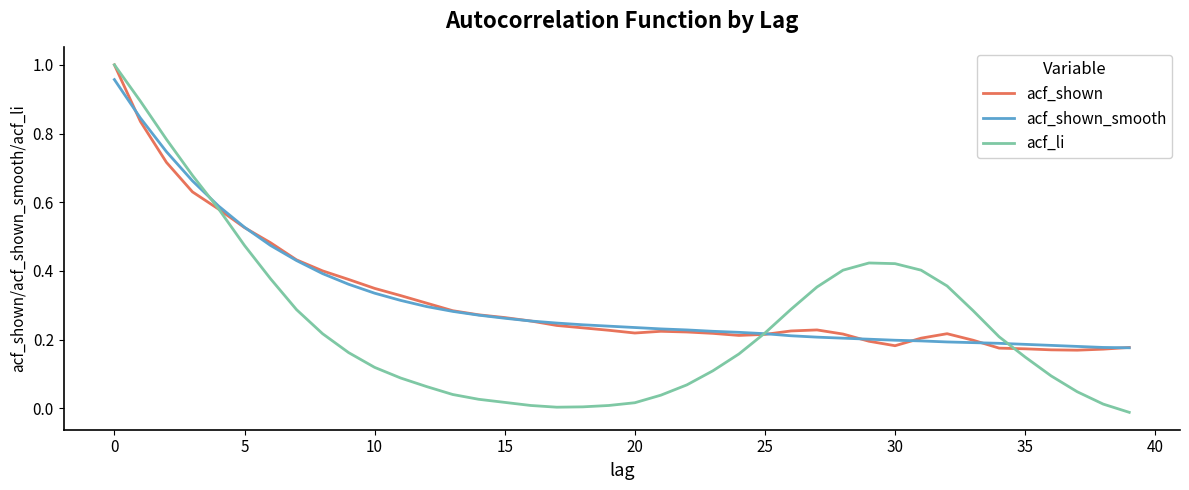

Which series has the widest spread of values?

acf_li